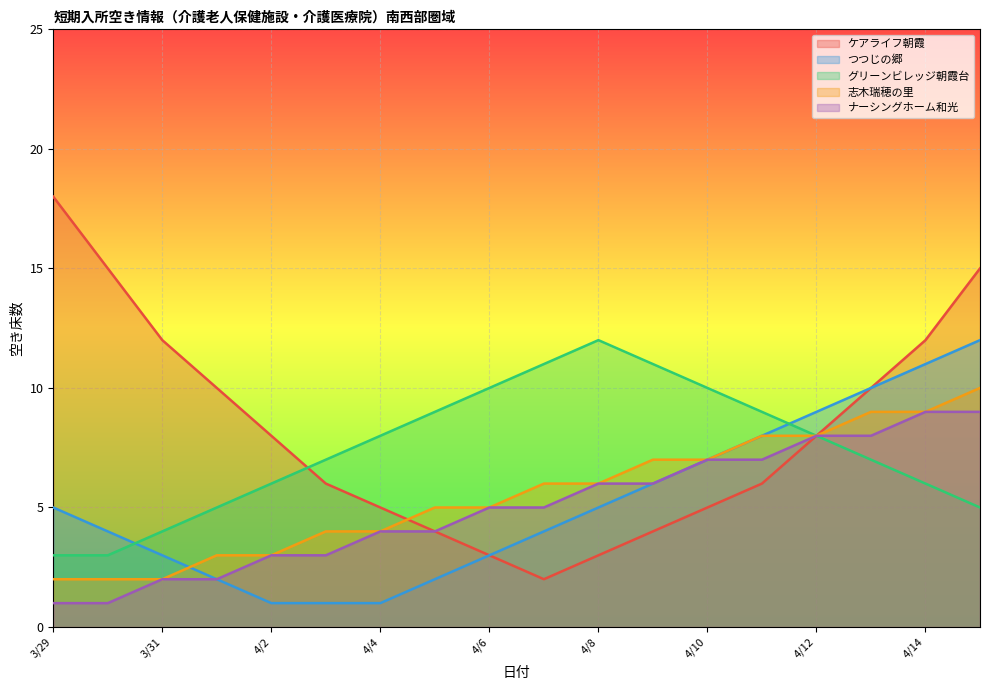

What is the sum of all グリーンビレッジ朝霞台 values?

134